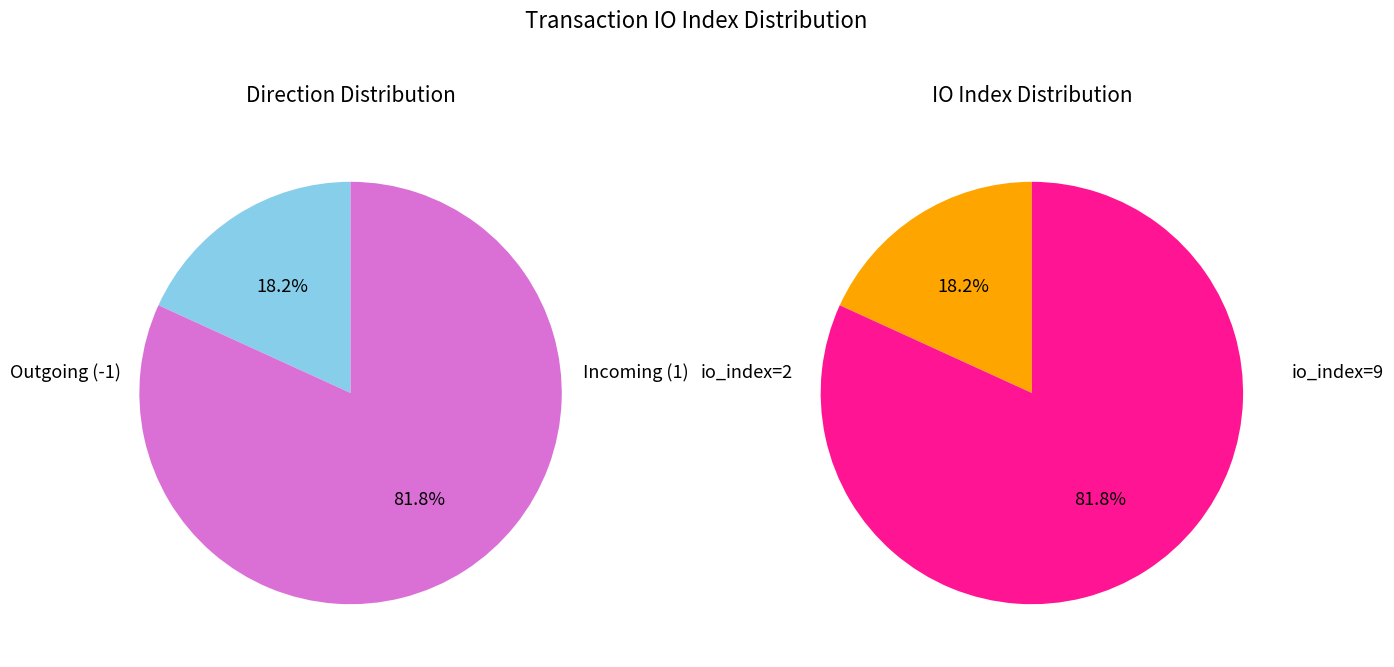

True or false: valid_mainchain accounts for 56% of the total.

False